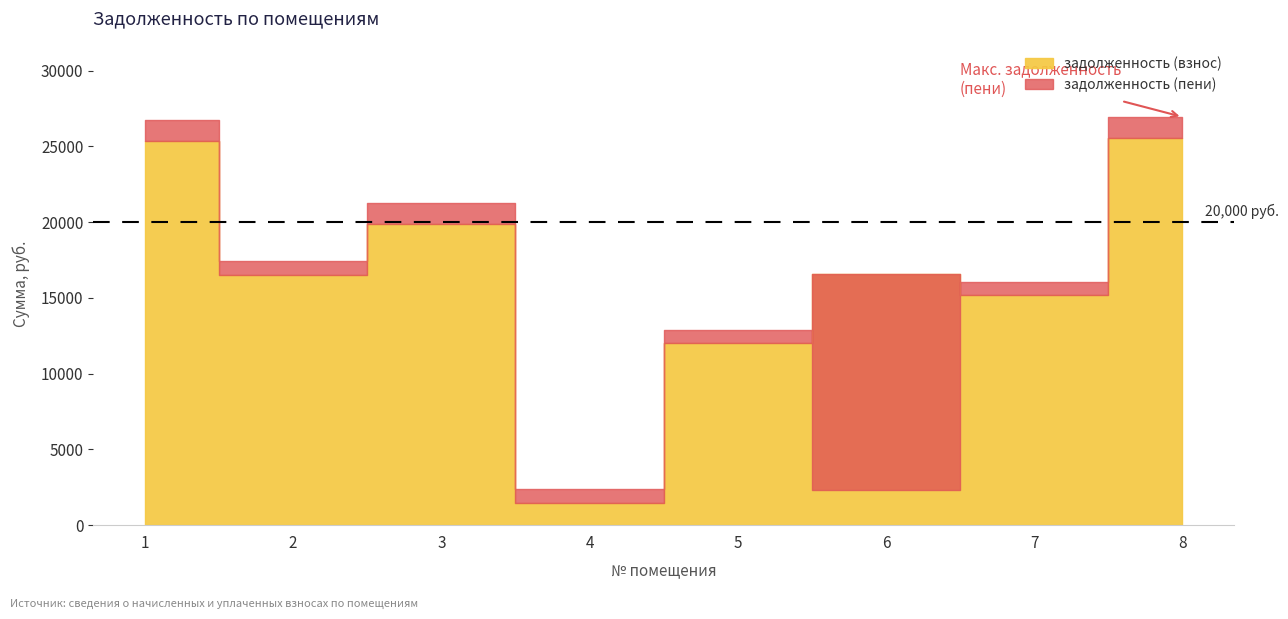

Does the chart display data point markers on the line(s)?

No